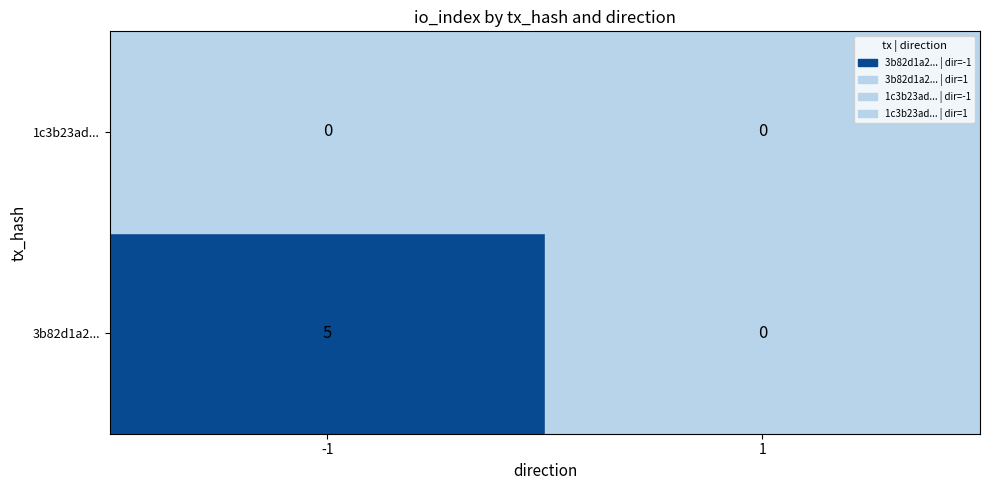

How many data points in tx_3b82 are less than 5?

1